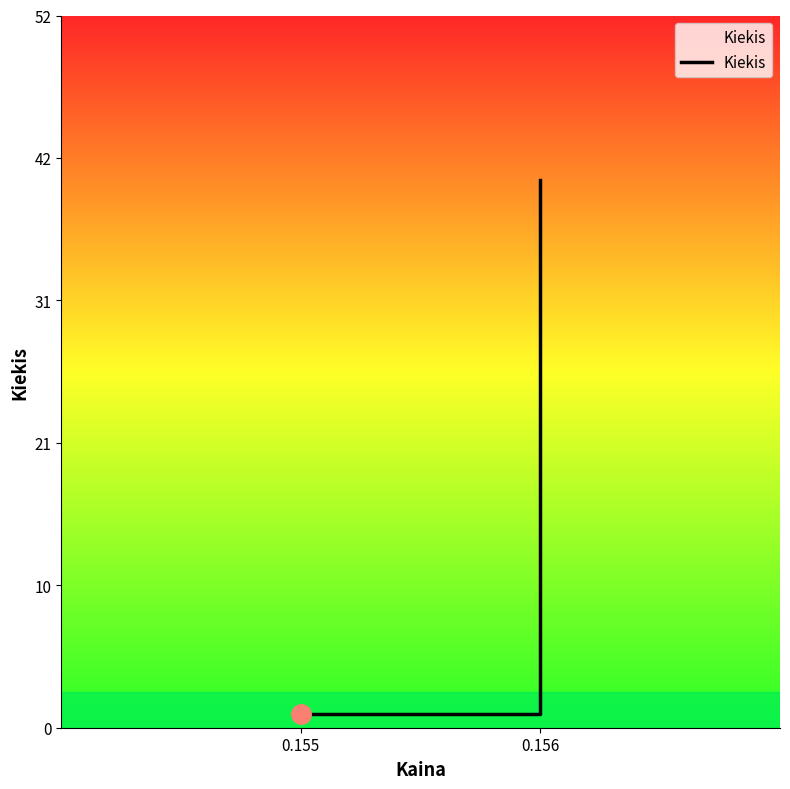

Which label corresponds to the smallest value in the chart?

0.155